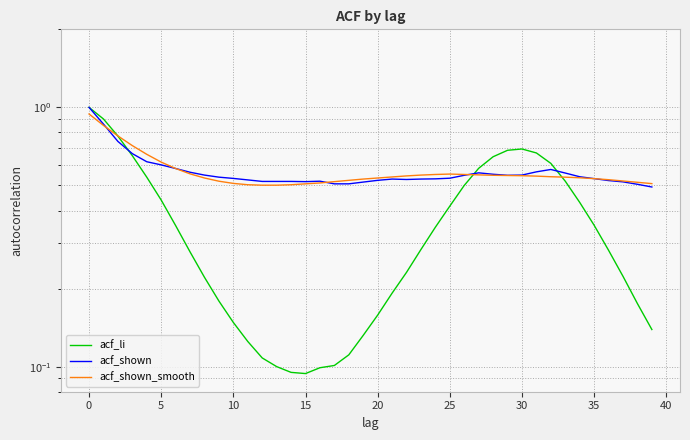

Read the acf_li value at 37.

0.2